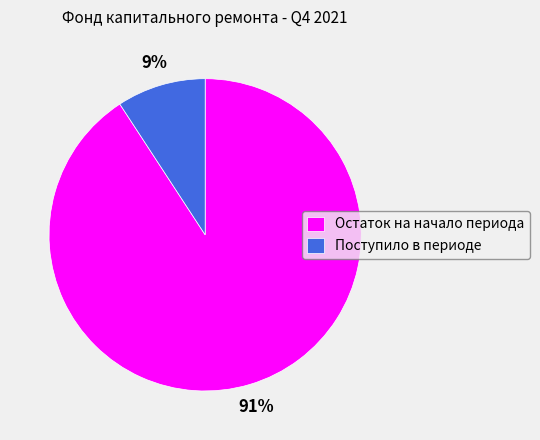

The Поступило в периоде slice represents 9% of the pie. True or false?

True